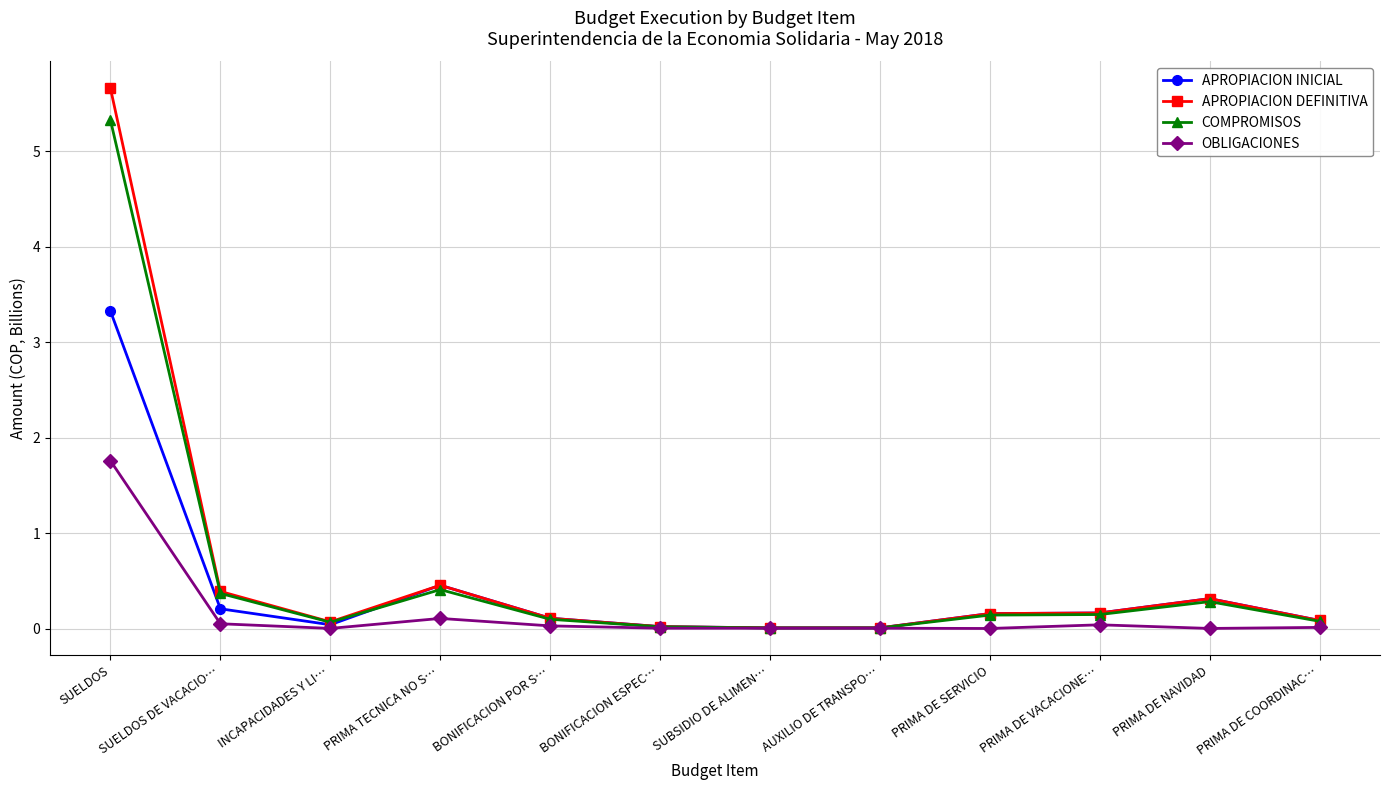

What is the label of the 10th point from the right?

INCAPACIDADES Y LI…